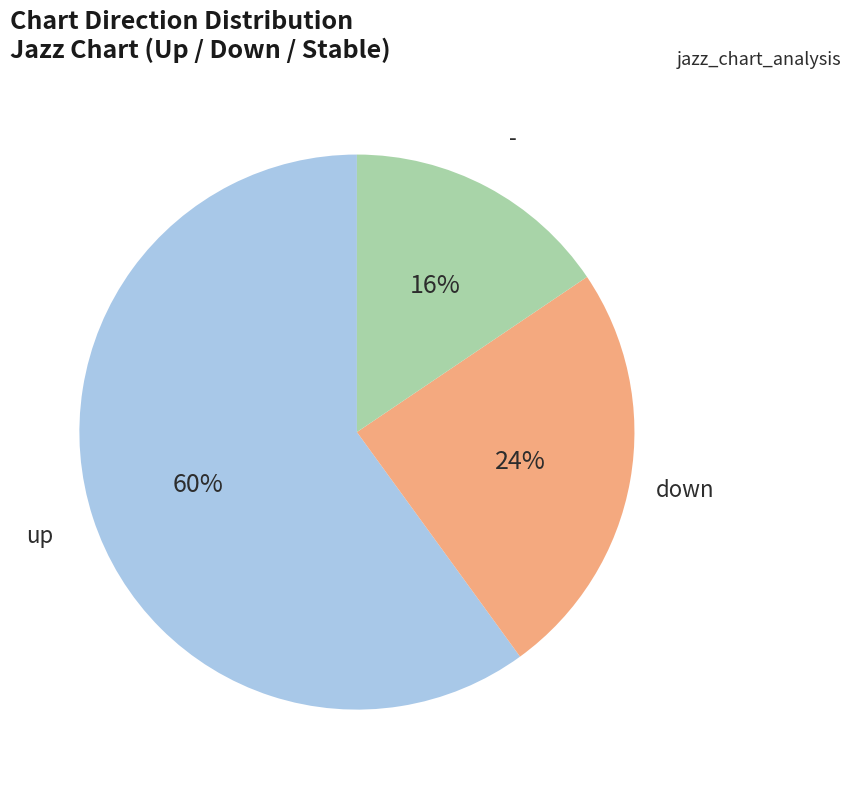

Does any single category account for the majority?

Yes